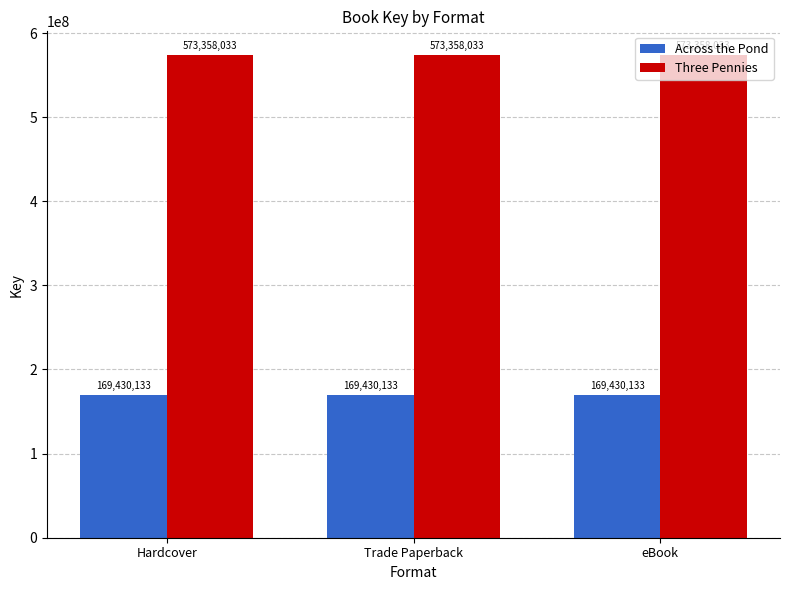

What position from the right is Trade Paperback?

2